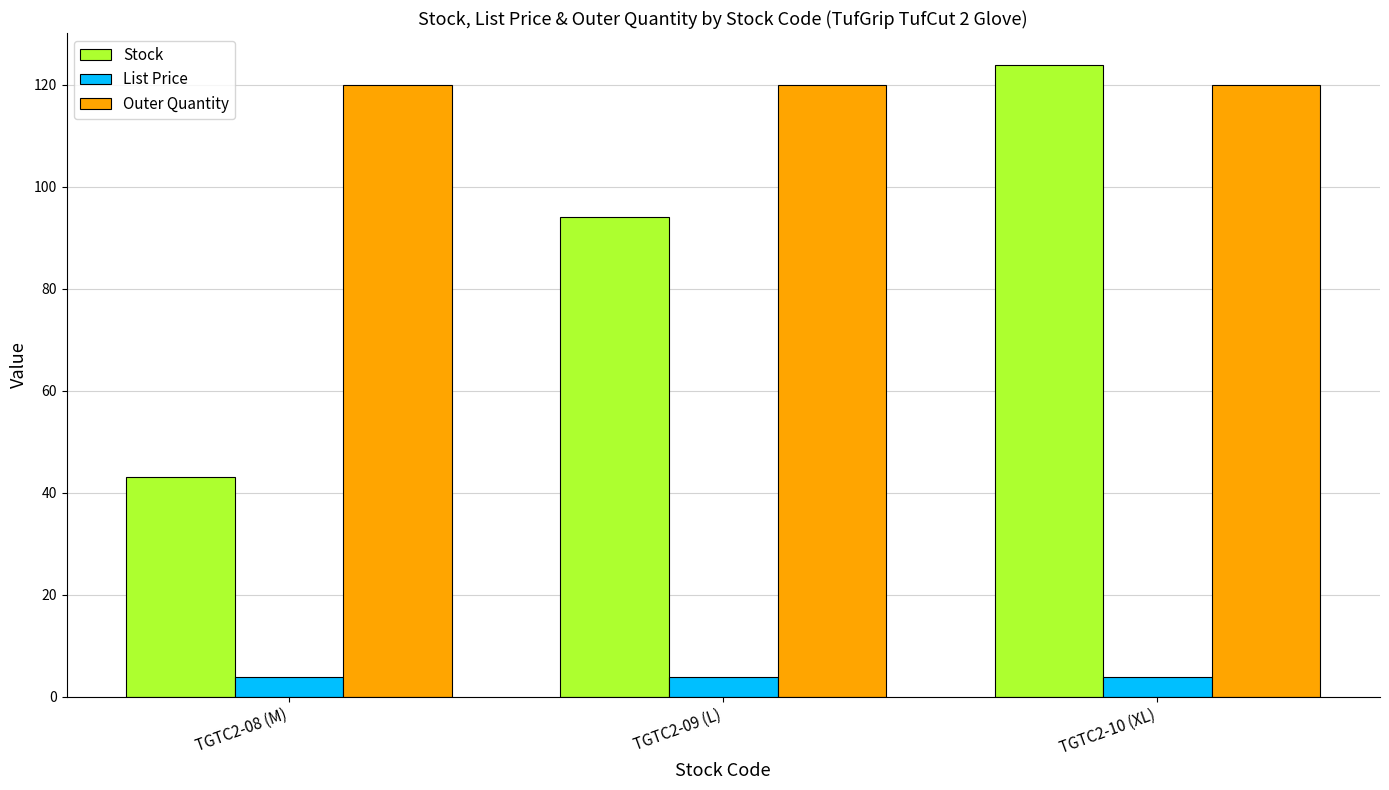

Does the chart contain stacked bars?

No